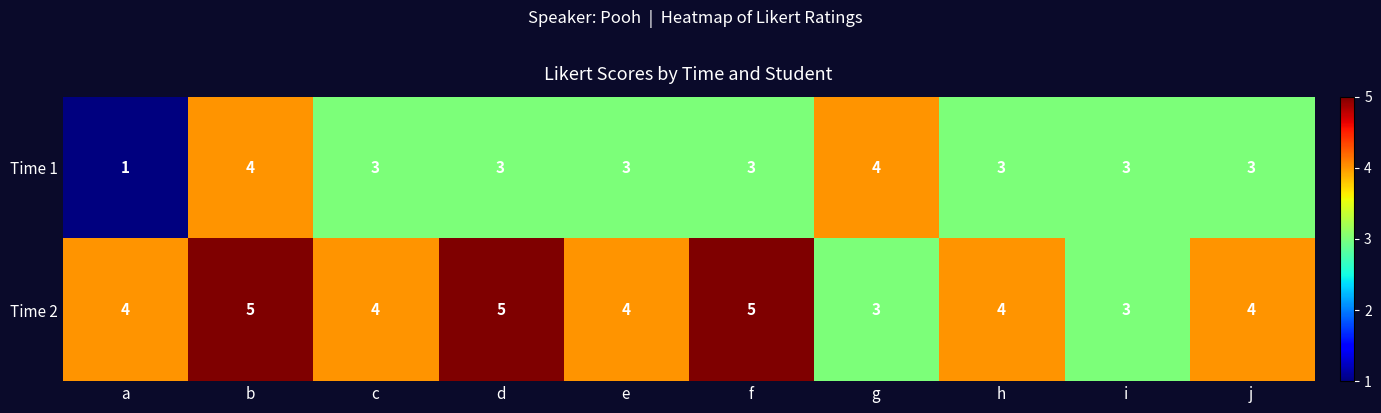

The value of Time 2 at d is 2. True or false?

False